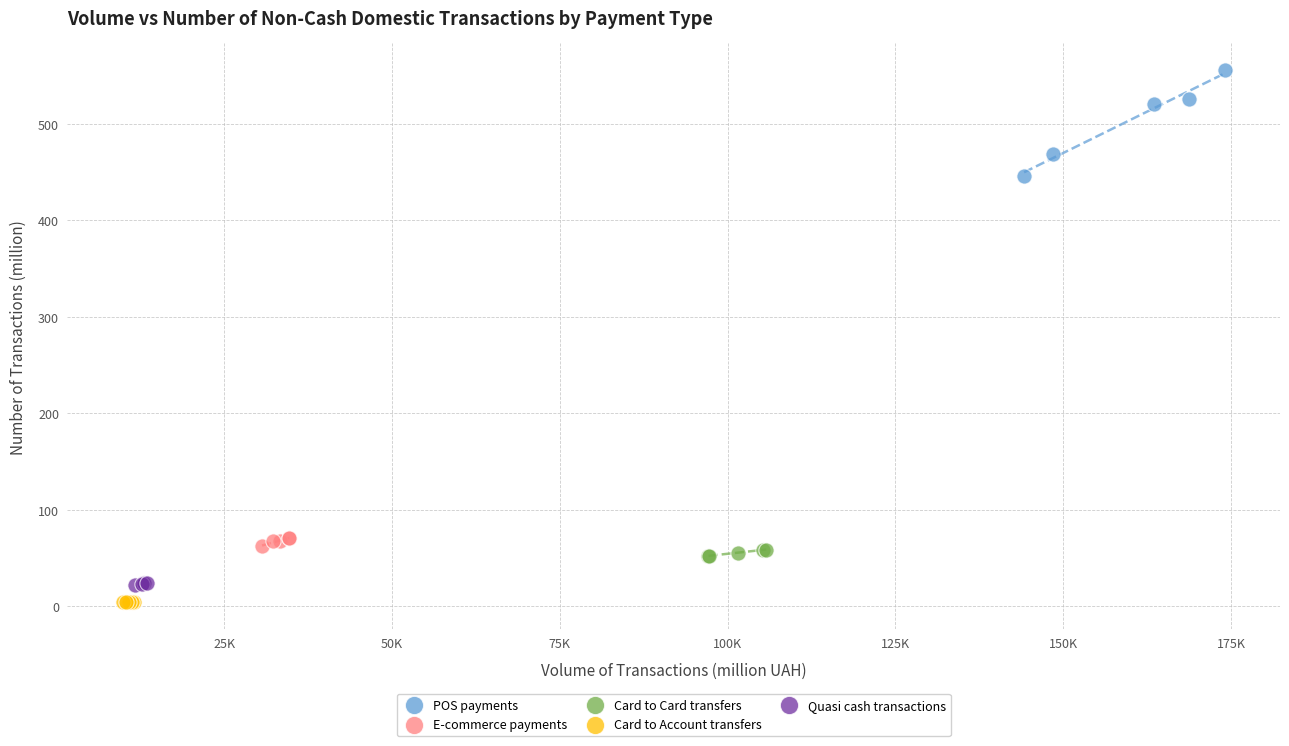

Which series contains the lowest Y value?

Card to Account transfers